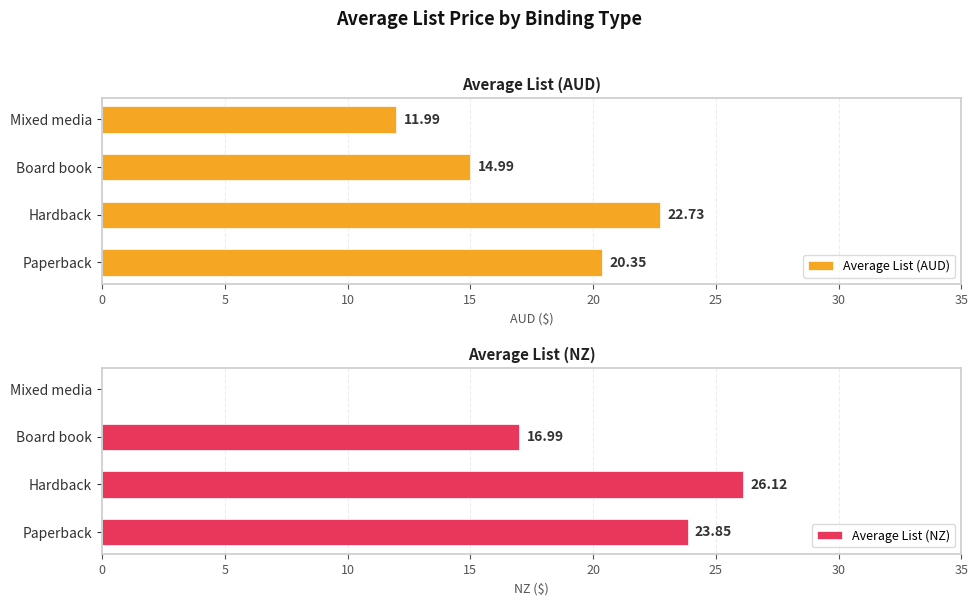

Reading left to right, what are all the values shown in this chart?

Average List (AUD): 20.4	22.7	15.0	12.0
Average List (NZ): 23.9	26.1	17.0	0.0